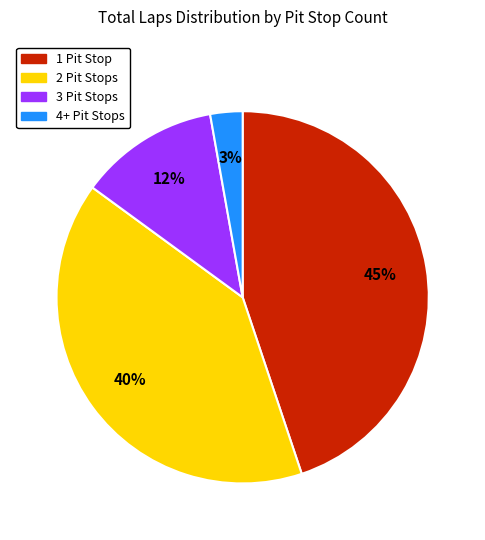

What percentage is the 1 Pit Stop slice, to the nearest percent?

45%